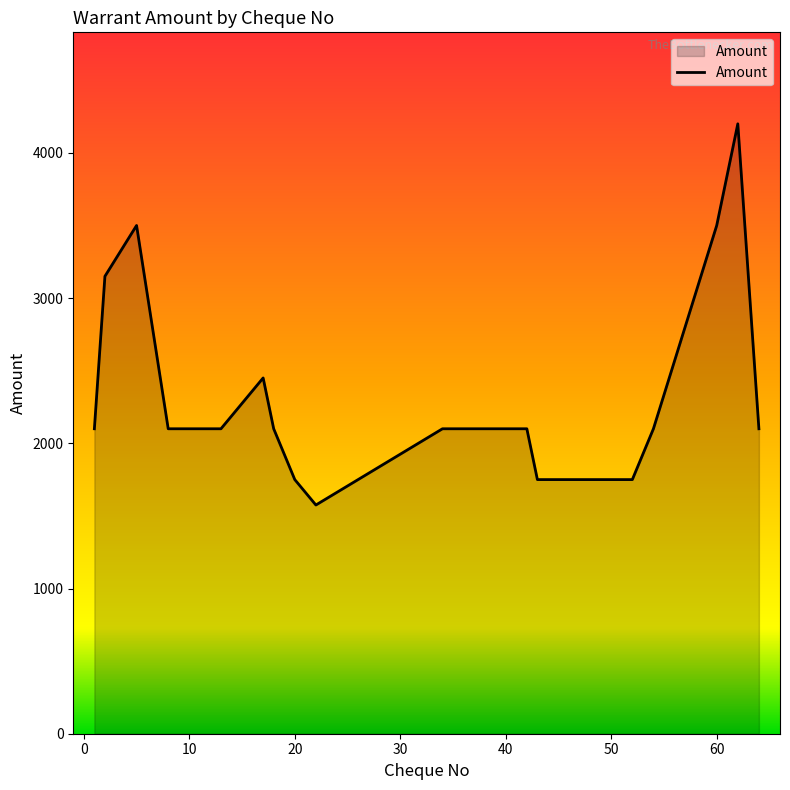

What is the smallest value displayed?

1575